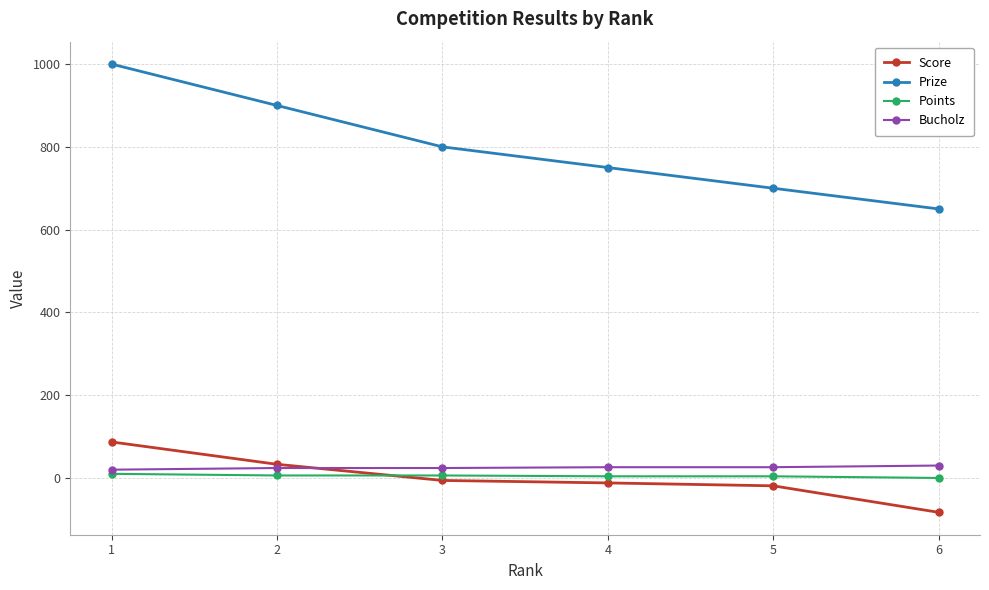

What is the average value of the Bucholz series?

25